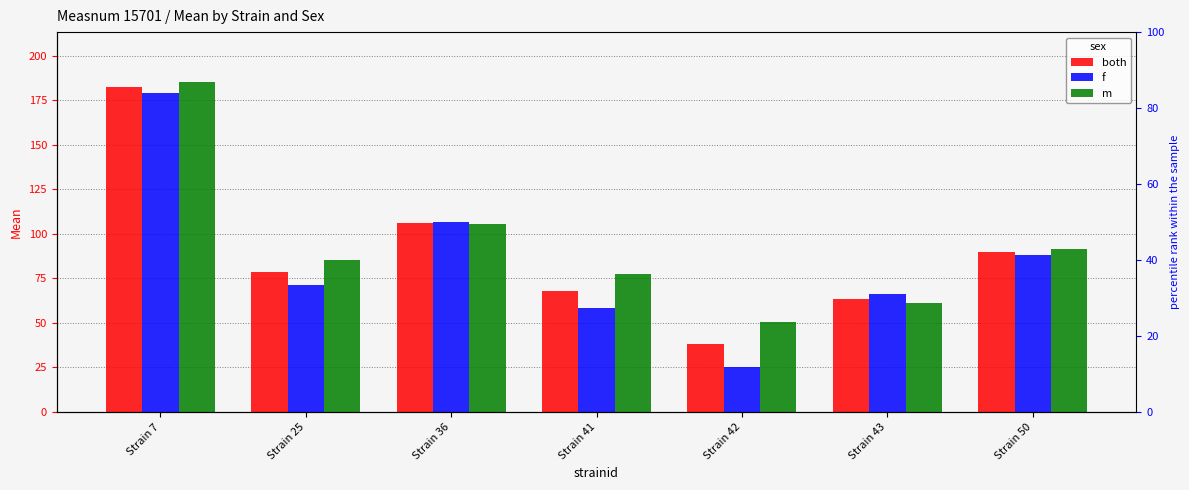

Is it true that both equals 30.9 at Strain 41?

False